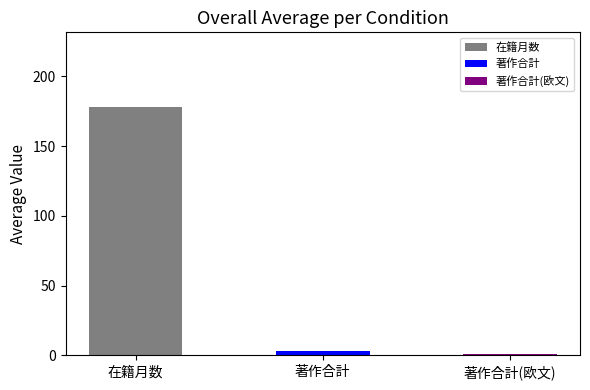

The 著作合計 series shows 9 at 長谷川 敬展. True or false?

False